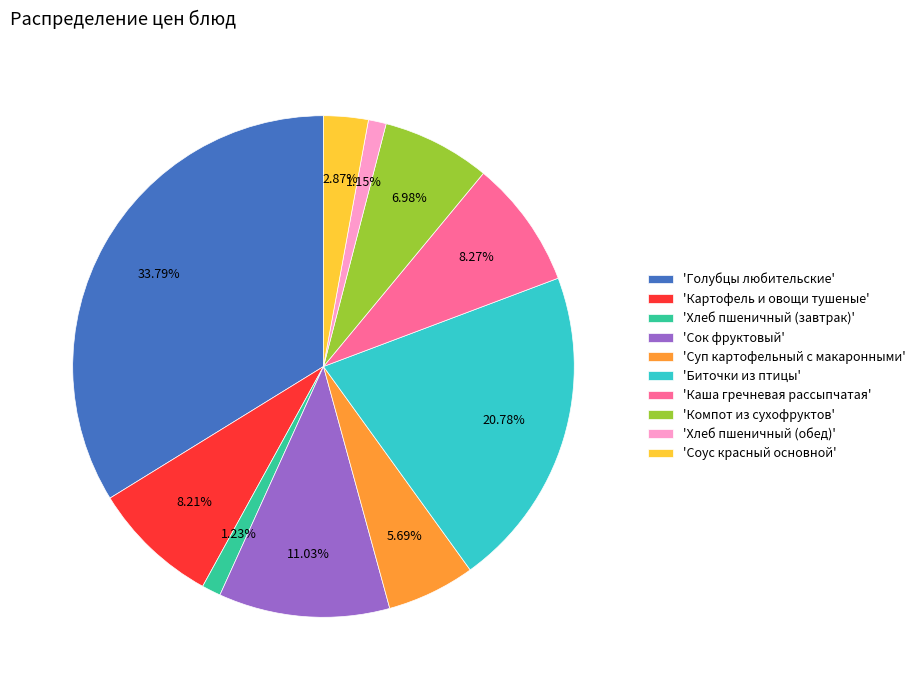

How many slices are in this pie chart?

10